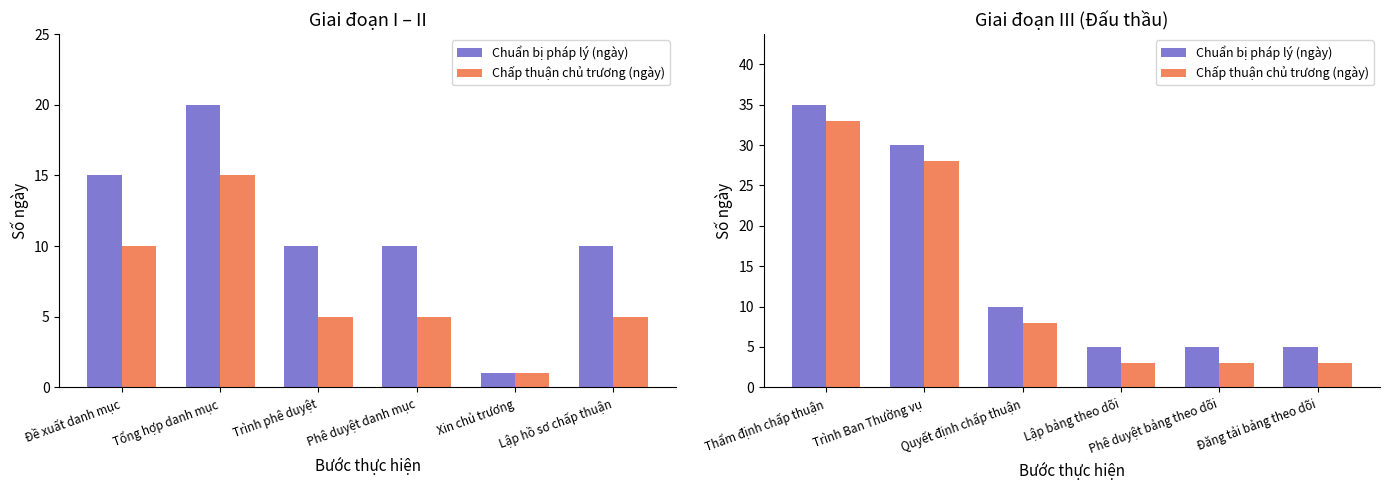

Where is Chuẩn bị pháp lý (ngày) nearest to the value 20?

Trình Ban Thường vụ